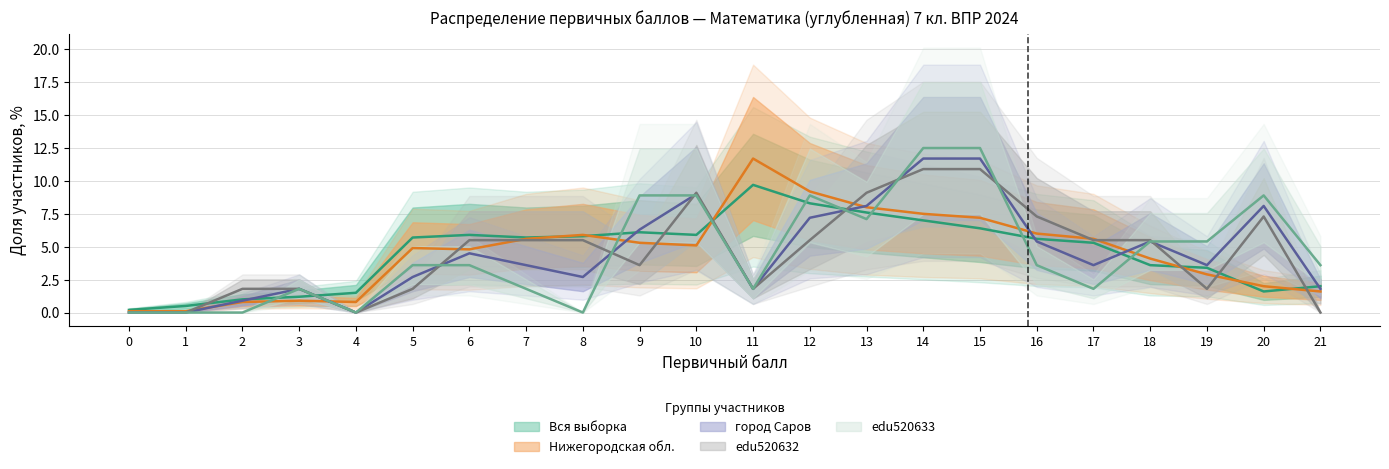

What is the value of the Нижегородская обл. point at the 13th from the left?

9.2